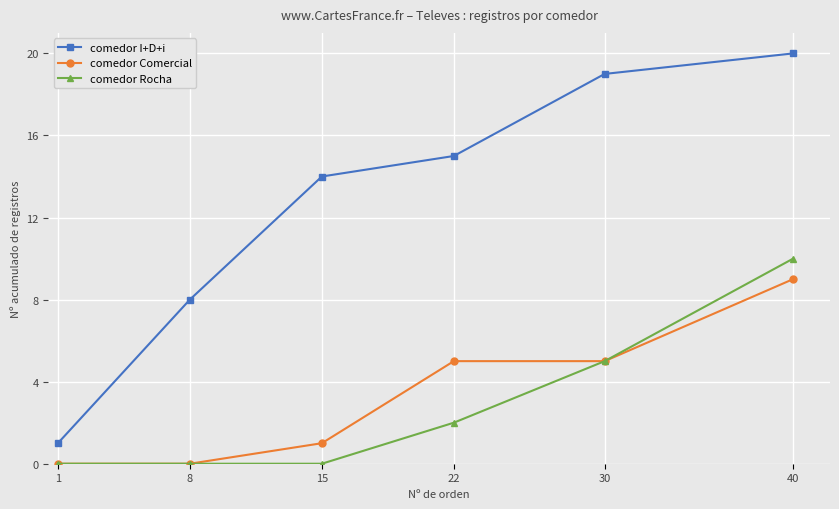

What is the sum of the comedor Rocha values at 30 and 15?

5